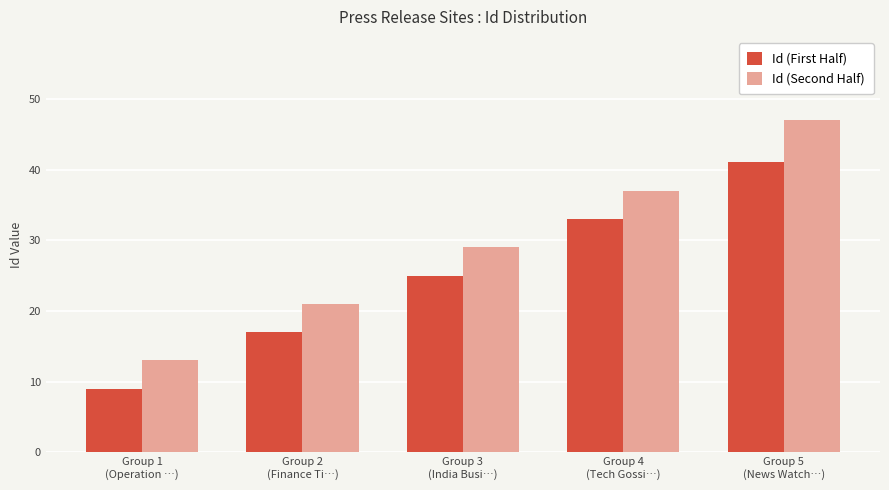

What is the difference between the second highest and second lowest values in the Id (Second Half) series?

16